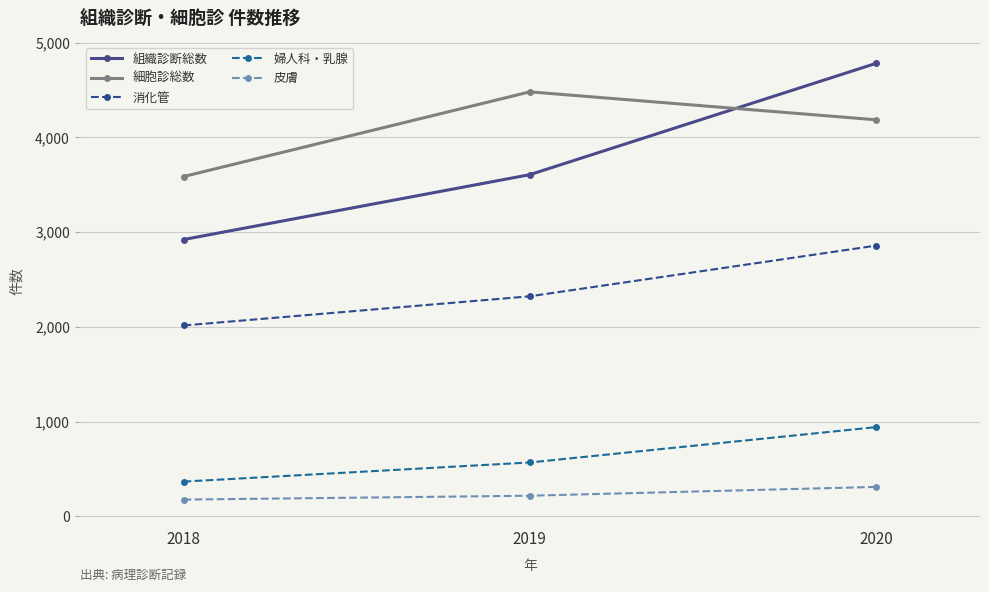

What is the lowest value of the 婦人科・乳腺 series?

366